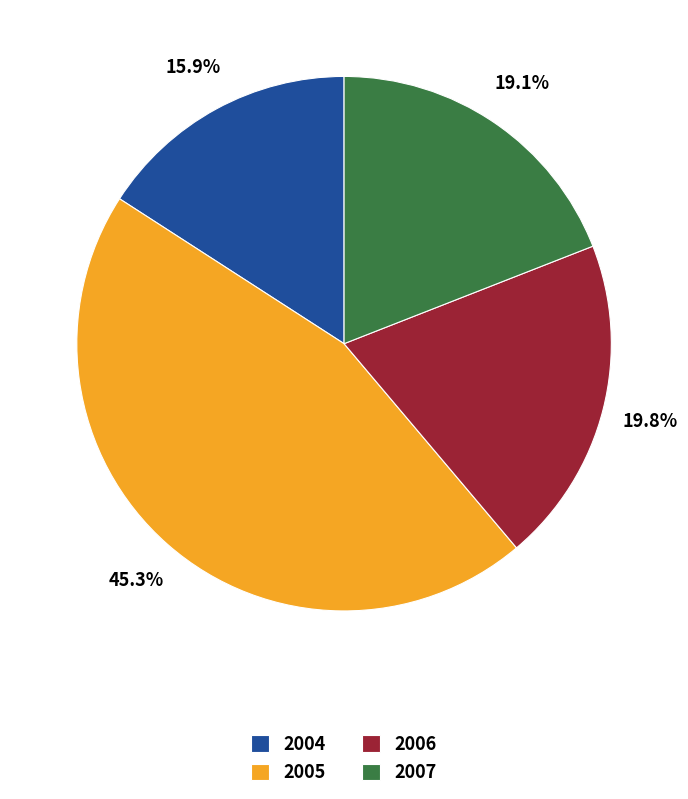

How many slices are in this pie chart?

4